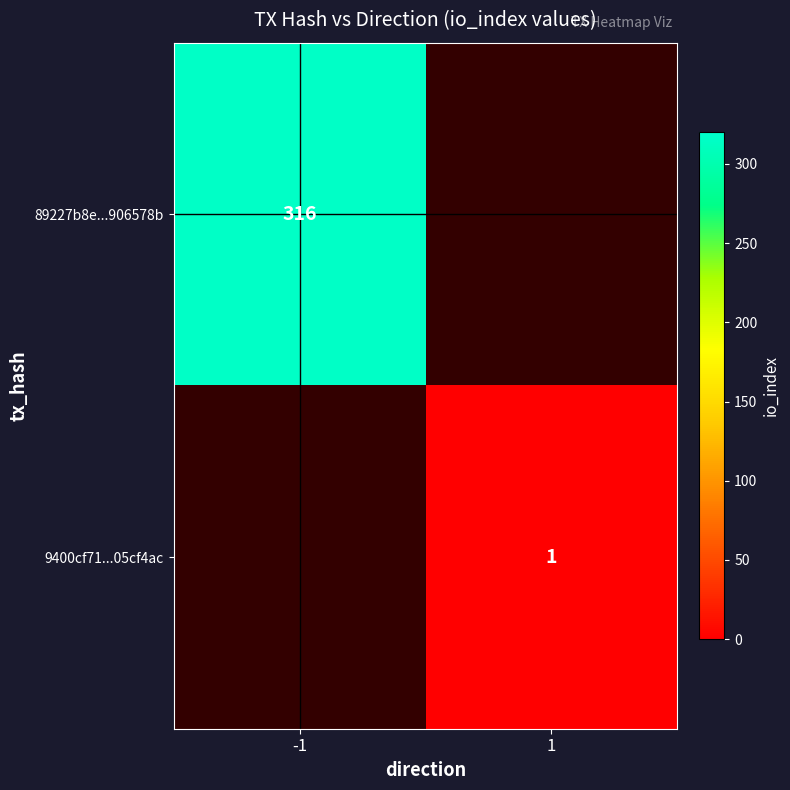

The value of 89227b8e...906578b at -1 is 98. True or false?

False